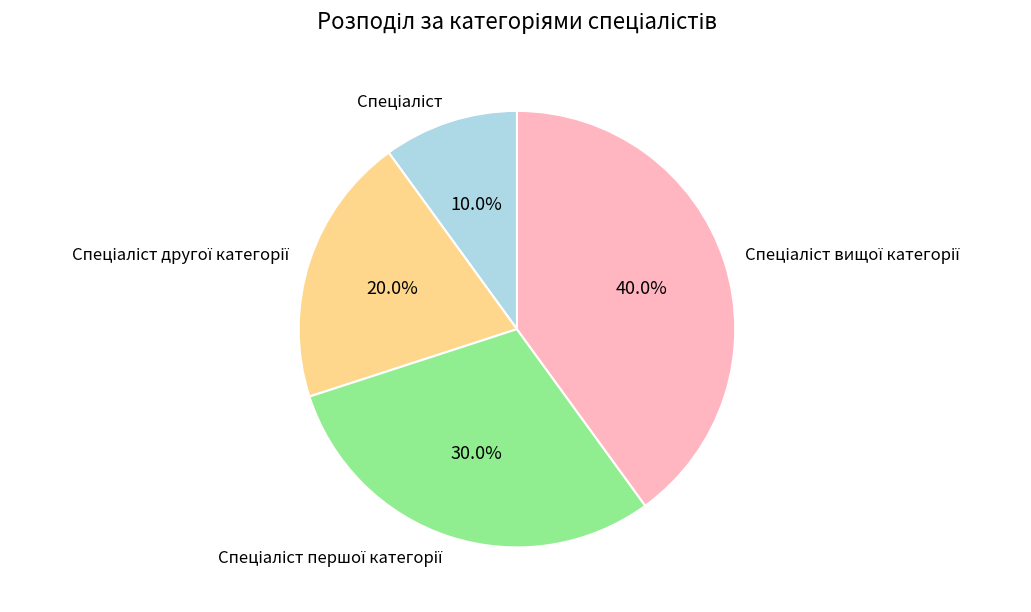

Does any single category account for the majority?

No